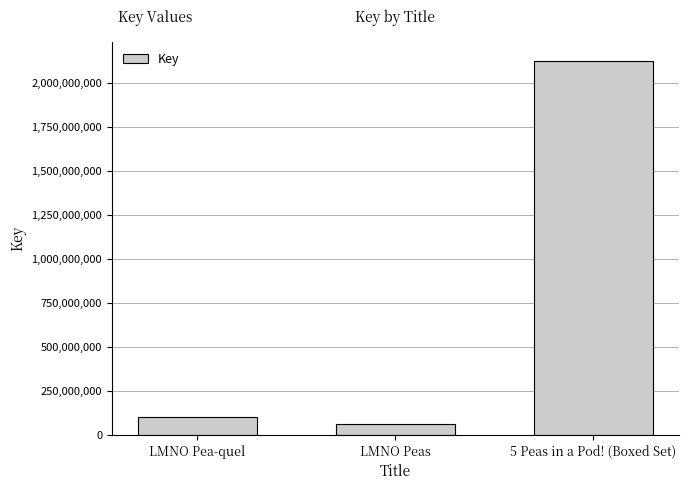

List the labels in order of value, largest first.

5 Peas in a Pod! (Boxed Set), LMNO Pea-quel, LMNO Peas